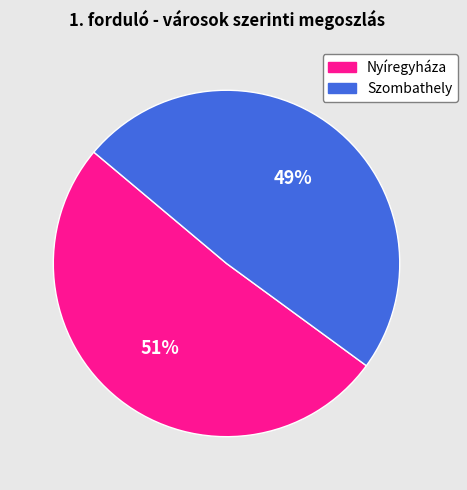

Rank the categories by value from lowest to highest.

Szombathely, Nyíregyháza